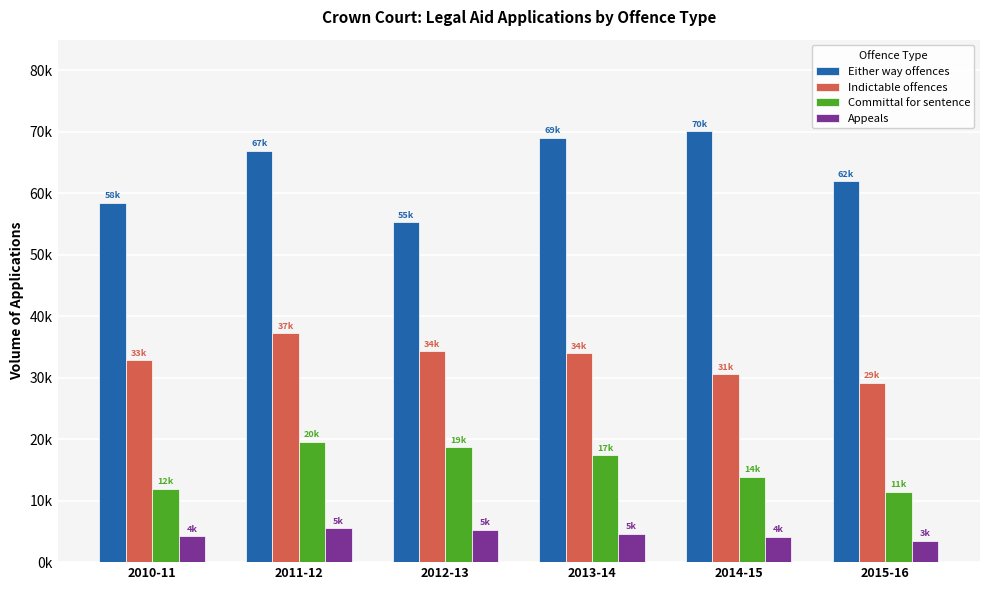

At which category is the sum across all series the highest?

2011-12